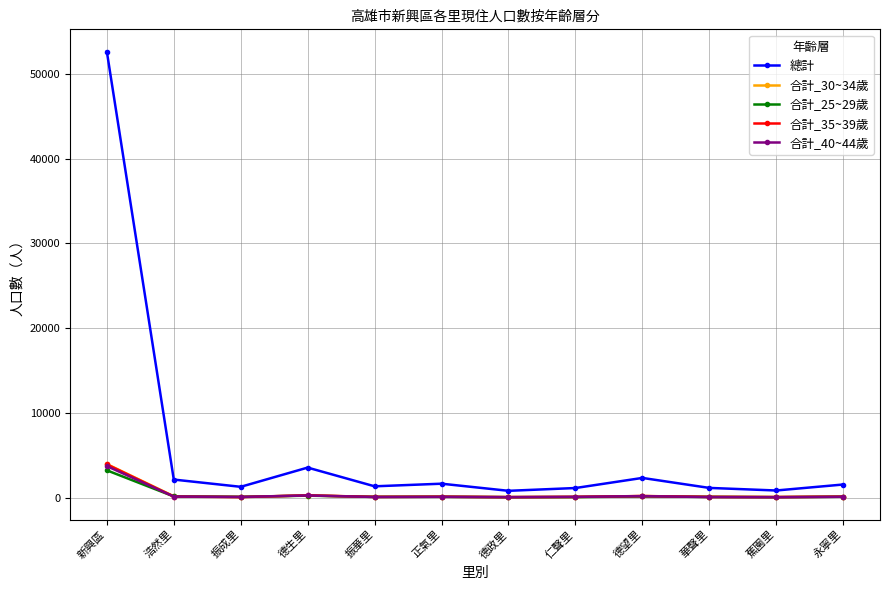

What is the minimum value shown in the chart?

43